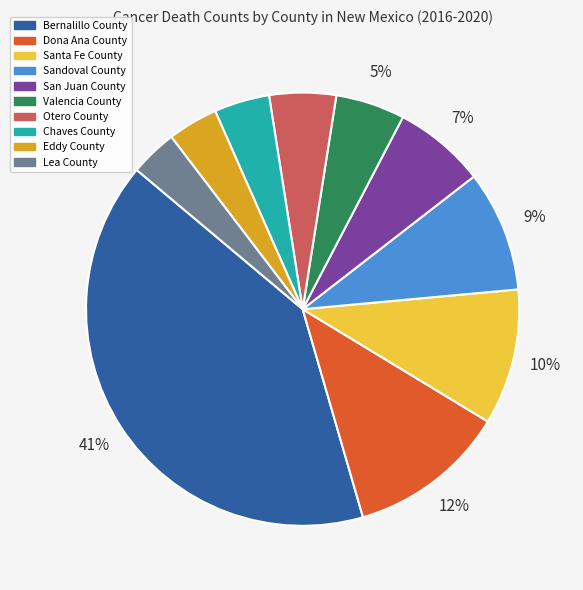

How many slices are in this pie chart?

10